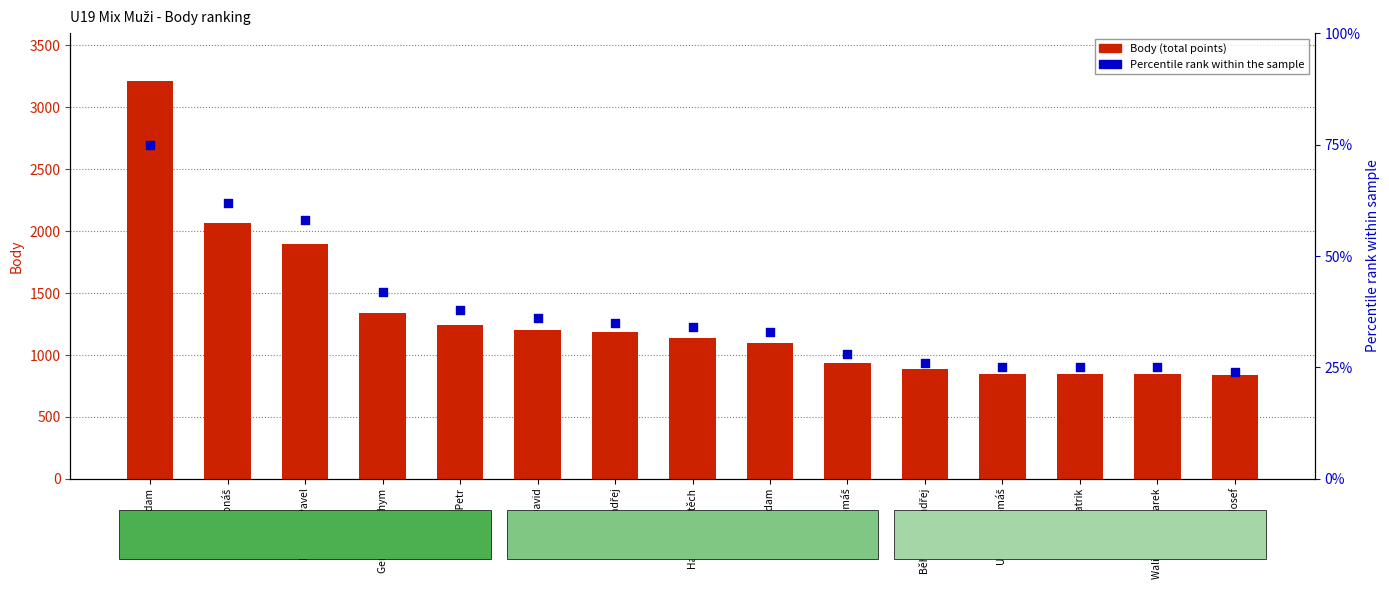

Which series contains the highest Y value?

Body (total points)